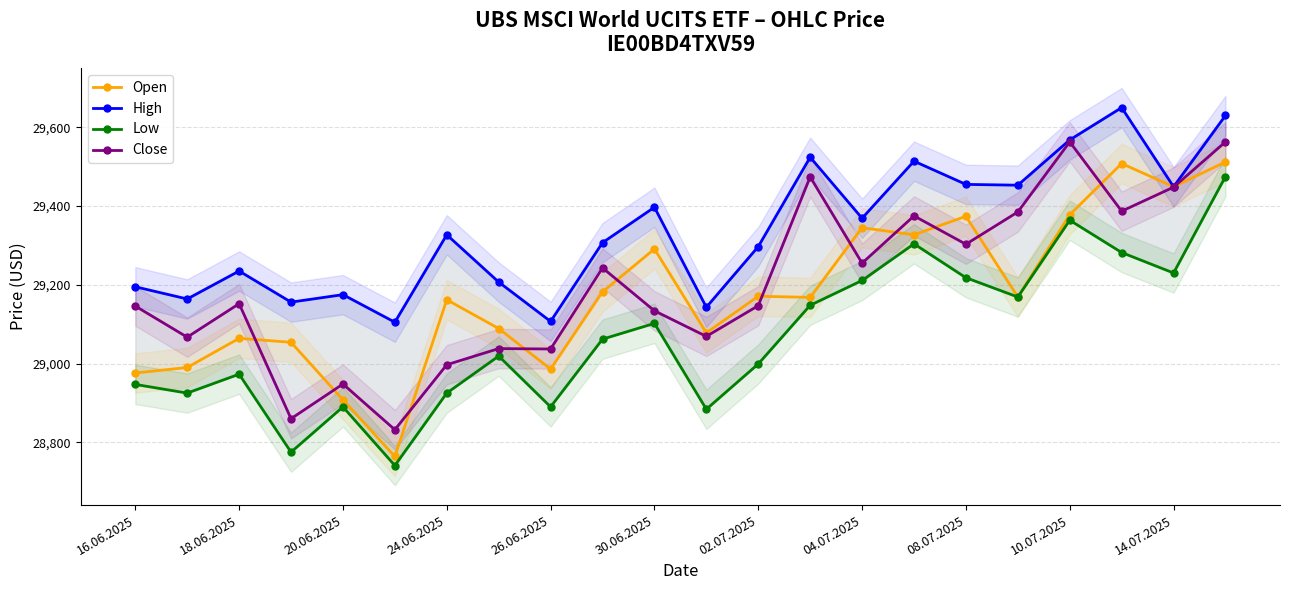

The Open series shows 39685 at 18.06.2025. True or false?

False